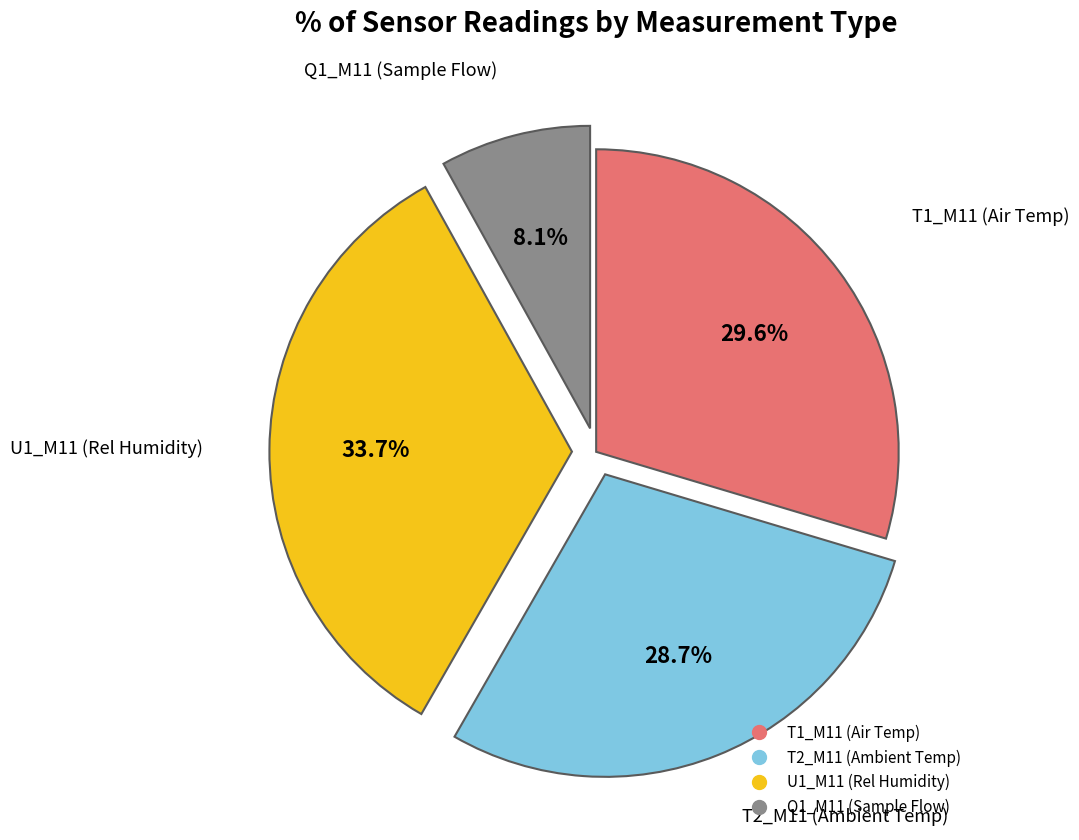

Is there a majority slice in this chart?

No